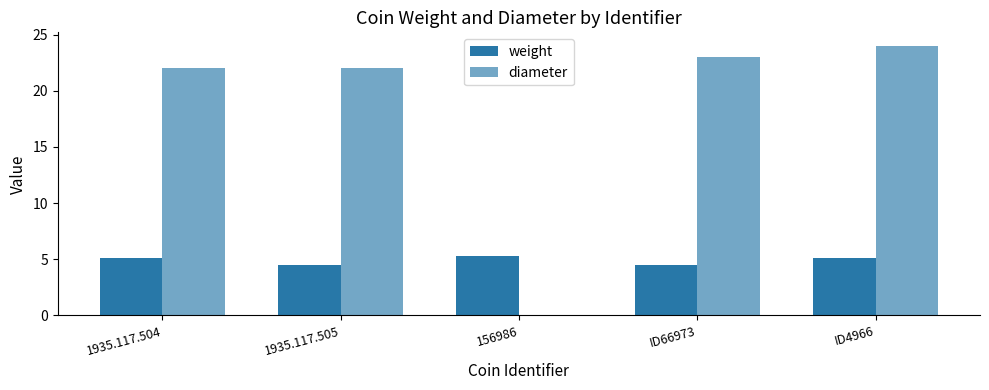

Rank the series at ID4966 from lowest to highest value.

weight, diameter